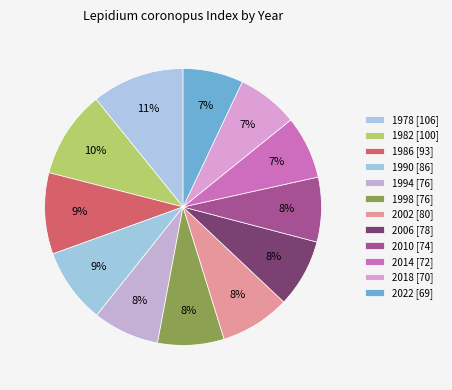

Between 1978 and 2022, which is larger?

1978